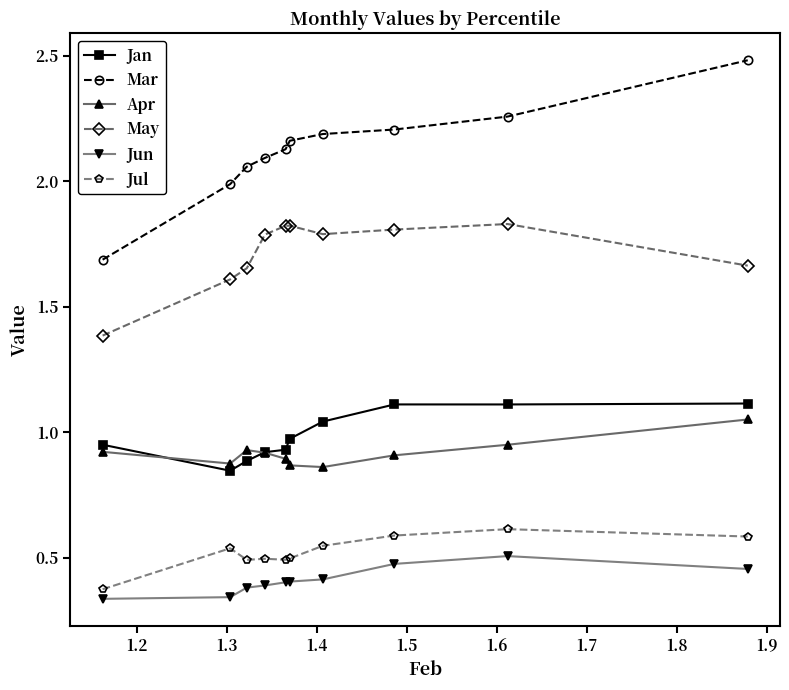

True or false: Apr has more than 0 points higher than both neighbors.

True